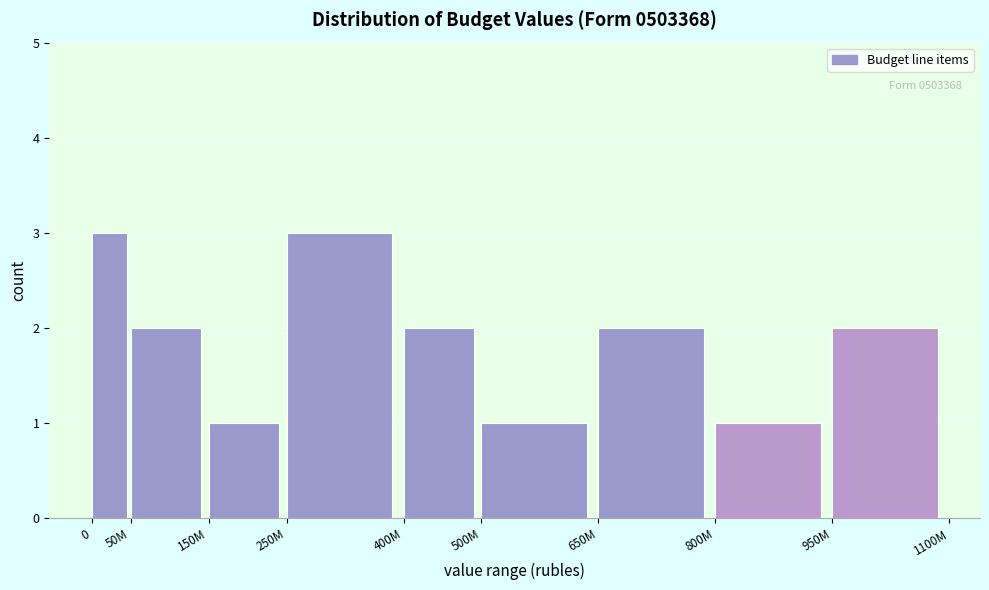

Reading right to left, extract all data points from this chart.

950M=2	800M=1	650M=2	500M=1	400M=2	250M=3	150M=1	50M=2	0=3